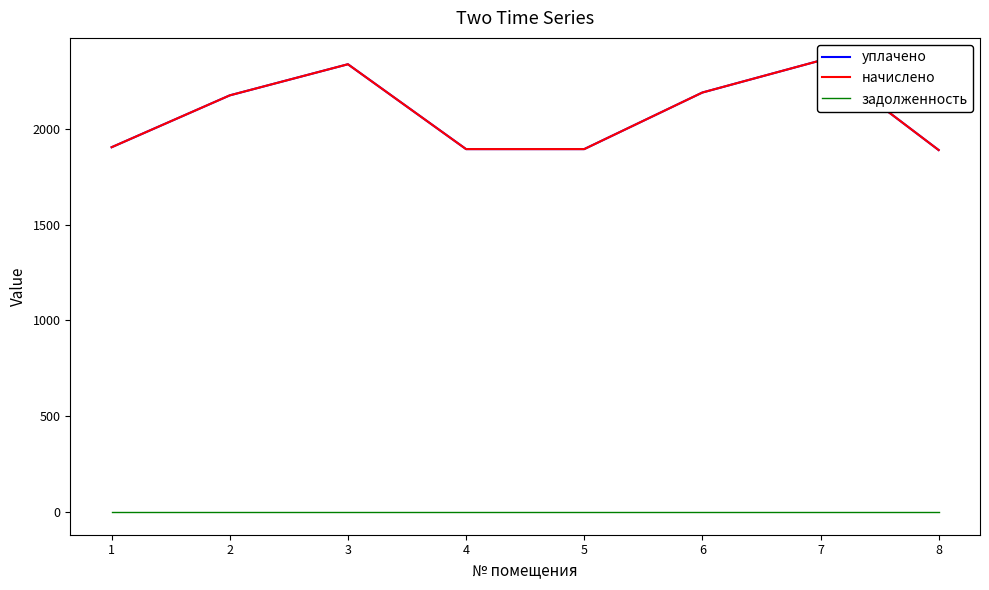

Reading left to right, what are all the values shown in this chart?

уплачено: 1=1904.0	2=2174.6	3=2337.0	4=1894.2	5=1894.2	6=2189.4	7=2356.7	8=1889.3
начислено: 1=1904.0	2=2174.6	3=2337.0	4=1894.2	5=1894.2	6=2189.4	7=2356.7	8=1889.3
задолженность: 1=0.0	2=0.0	3=0.0	4=0.0	5=0.0	6=0.0	7=0.0	8=0.0